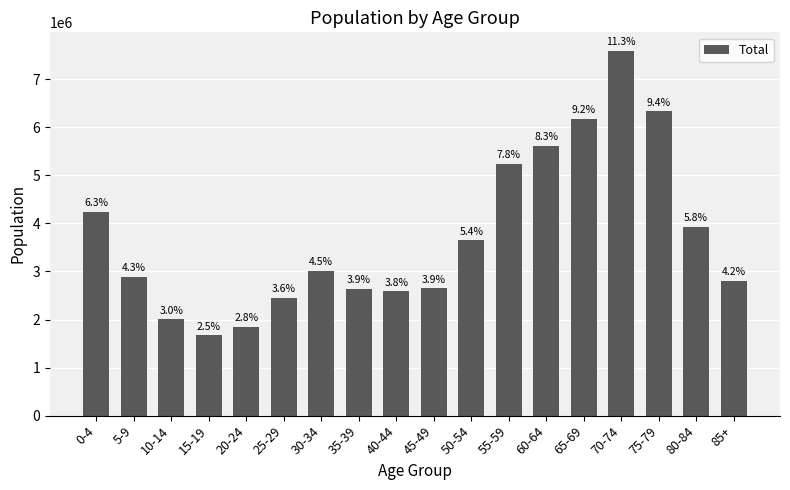

How many bars are there in total?

18